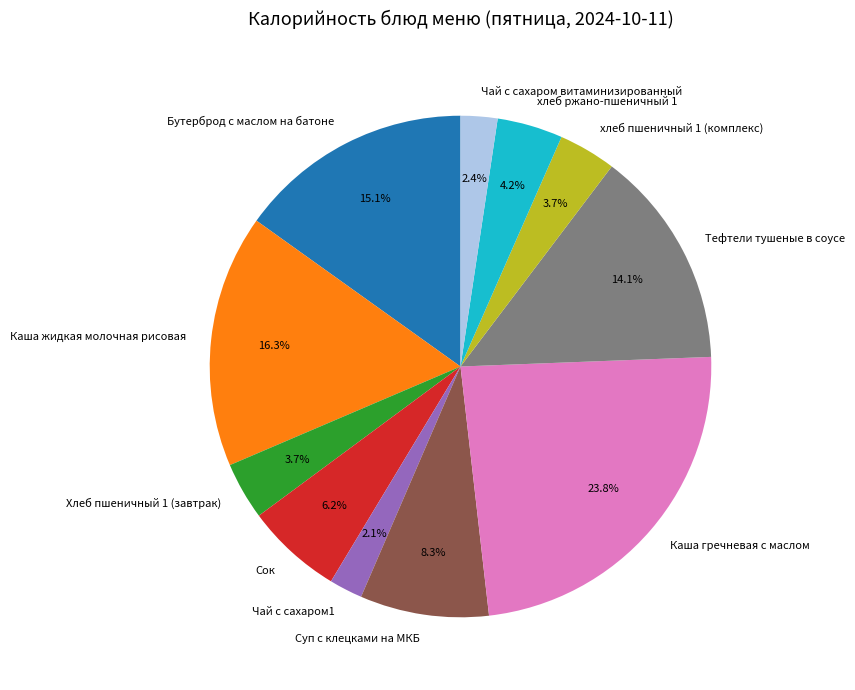

To the nearest percent, what is the average slice percentage?

9%